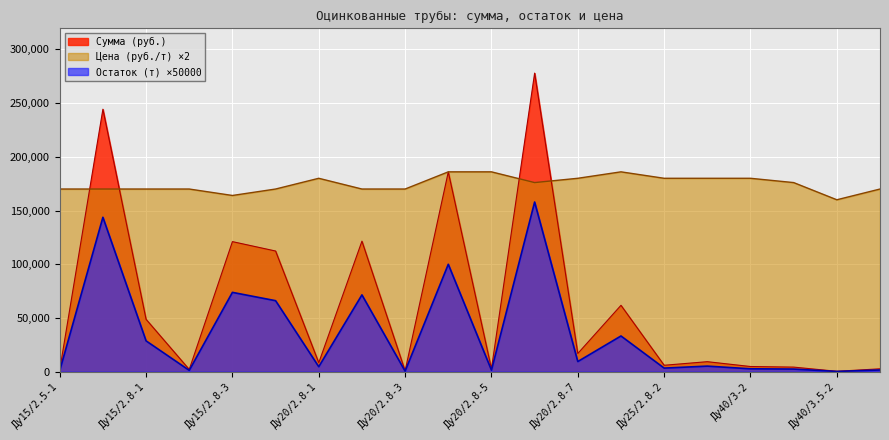

True or false: Остаток (т) and Сумма (руб.) cross at least once.

False